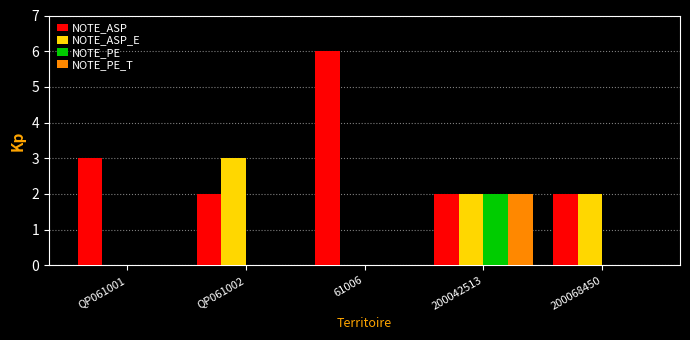

What is the sum of all NOTE_ASP_E values?

7